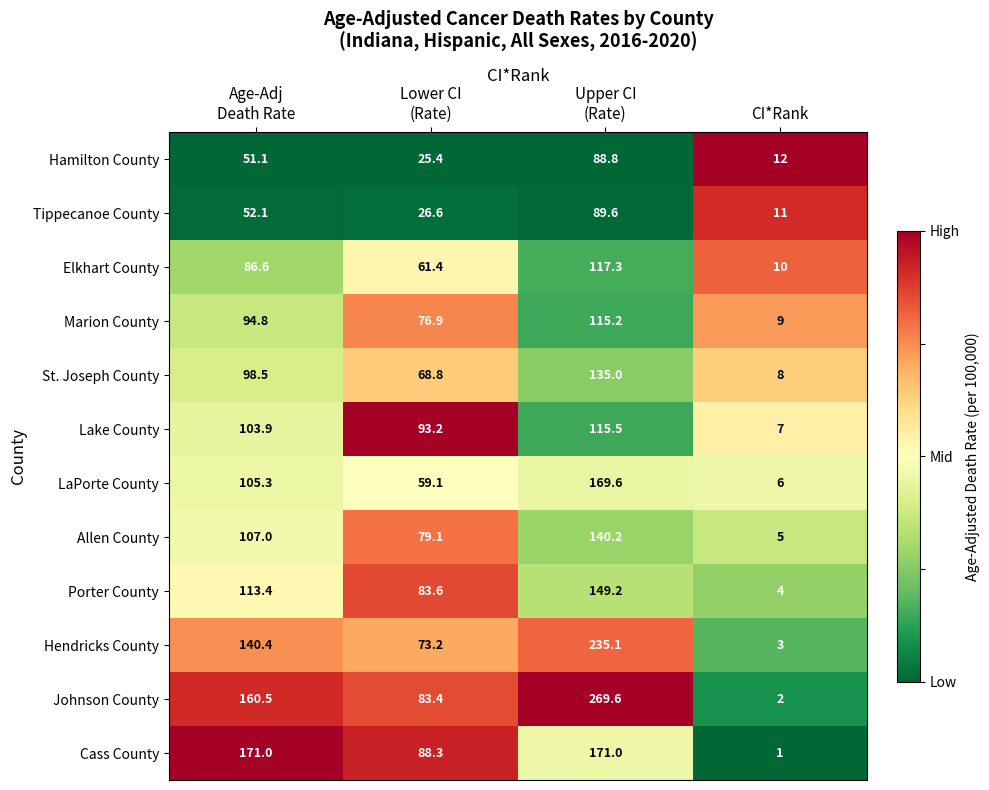

True or false: Johnson County has a value of 3.5 at CI*Rank.

False